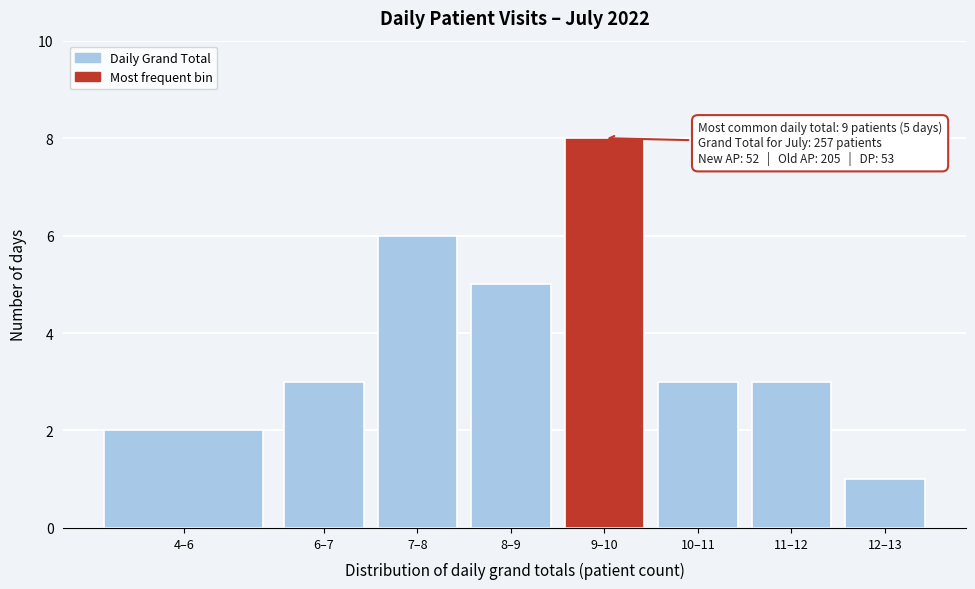

Reading left to right, extract all data points from this chart.

4–6=2	6–7=3	7–8=6	8–9=5	9–10=8	10–11=3	11–12=3	12–13=1